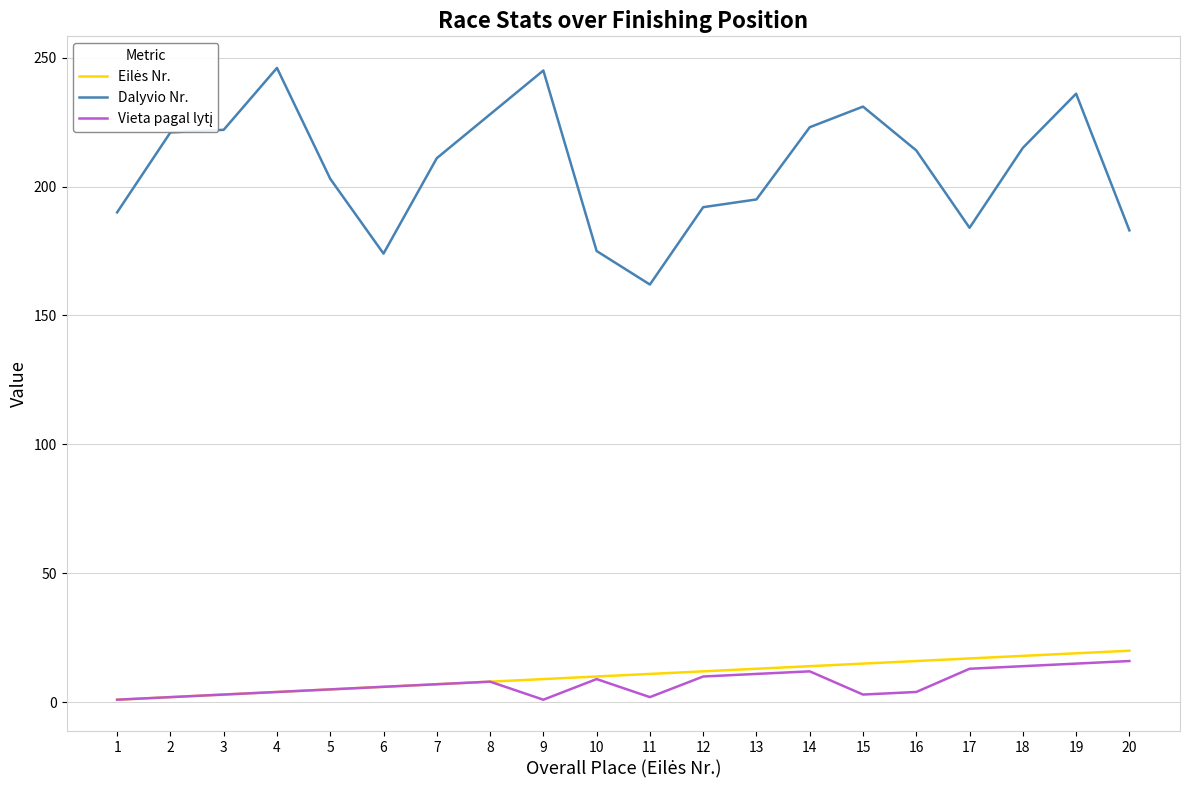

What is the greatest value displayed?

246